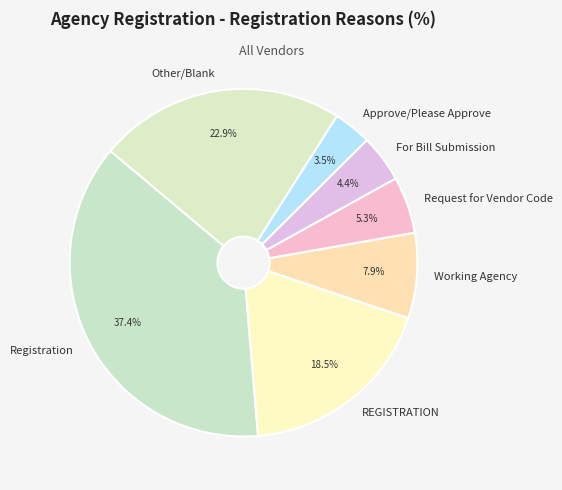

How many slices are in this pie chart?

7